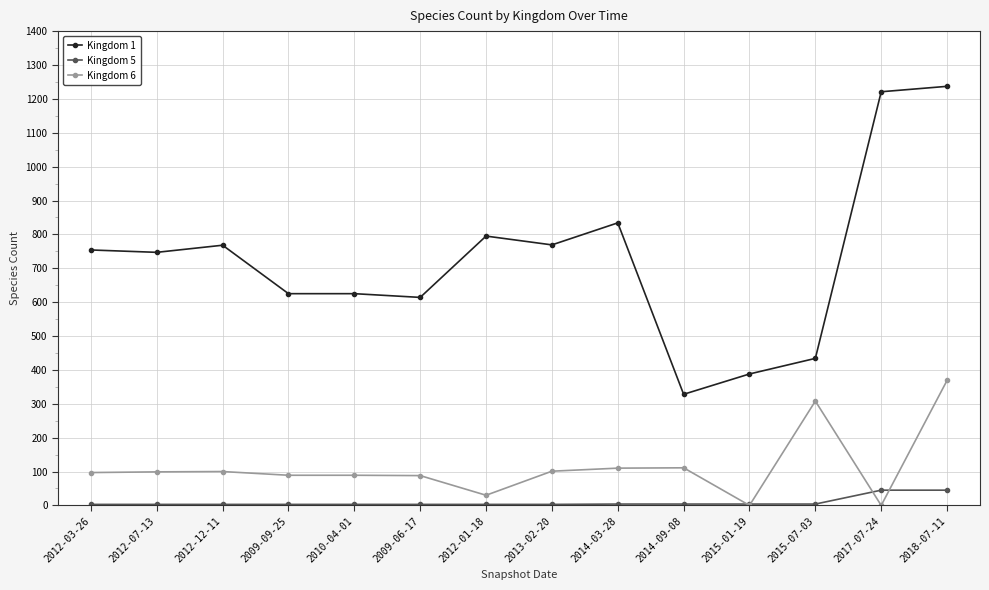

Which series has the widest spread of values?

Kingdom 1